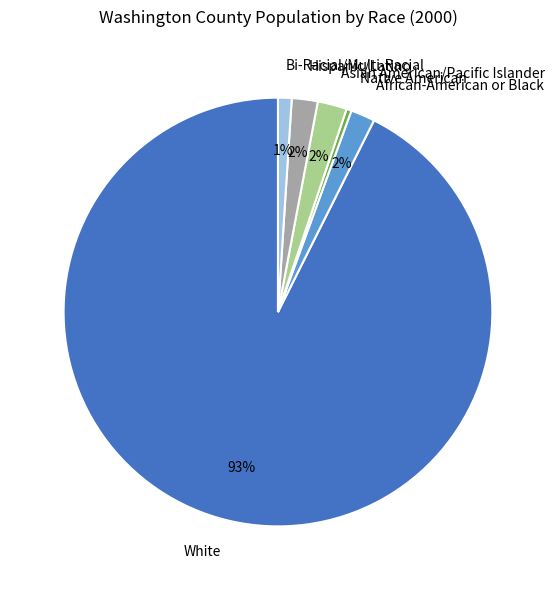

The Hispanic/Latino slice represents 2% of the pie. True or false?

True